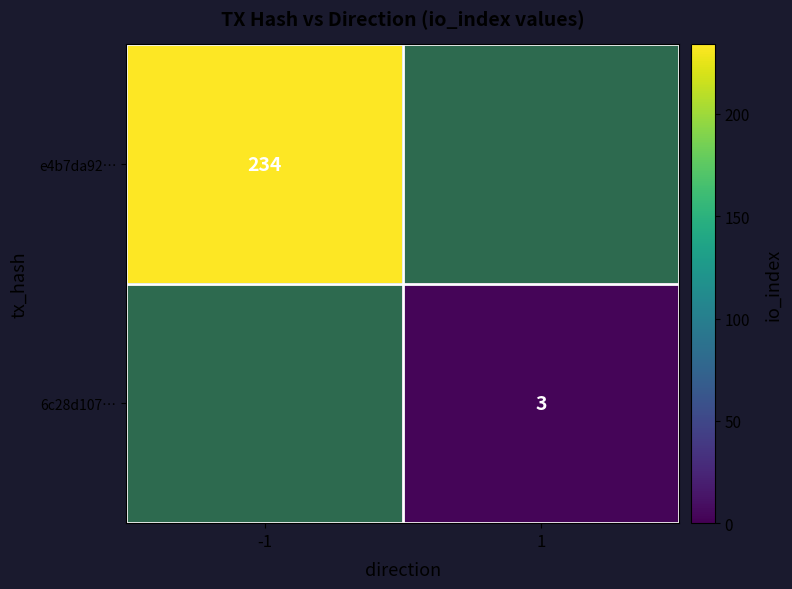

Is it true that 6c28d107… equals 3 at 1?

True